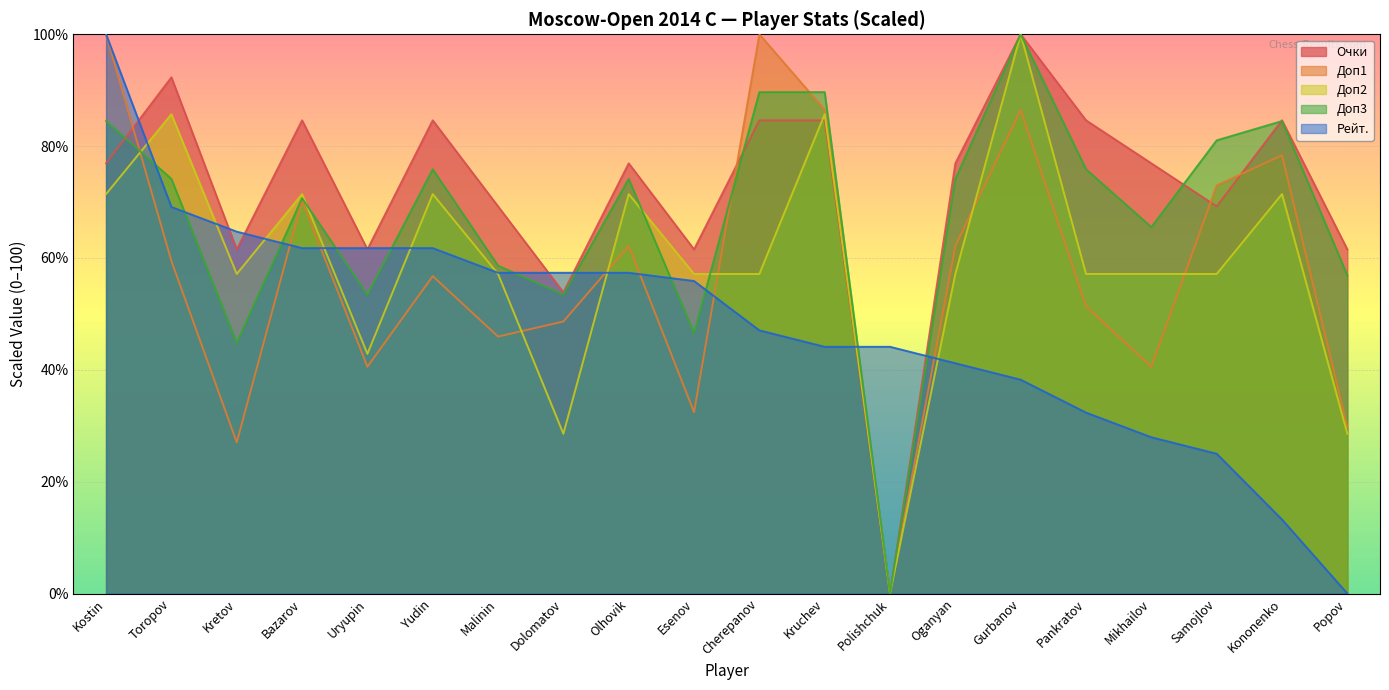

Which has a higher value, Bazarov or Toropov?

Toropov